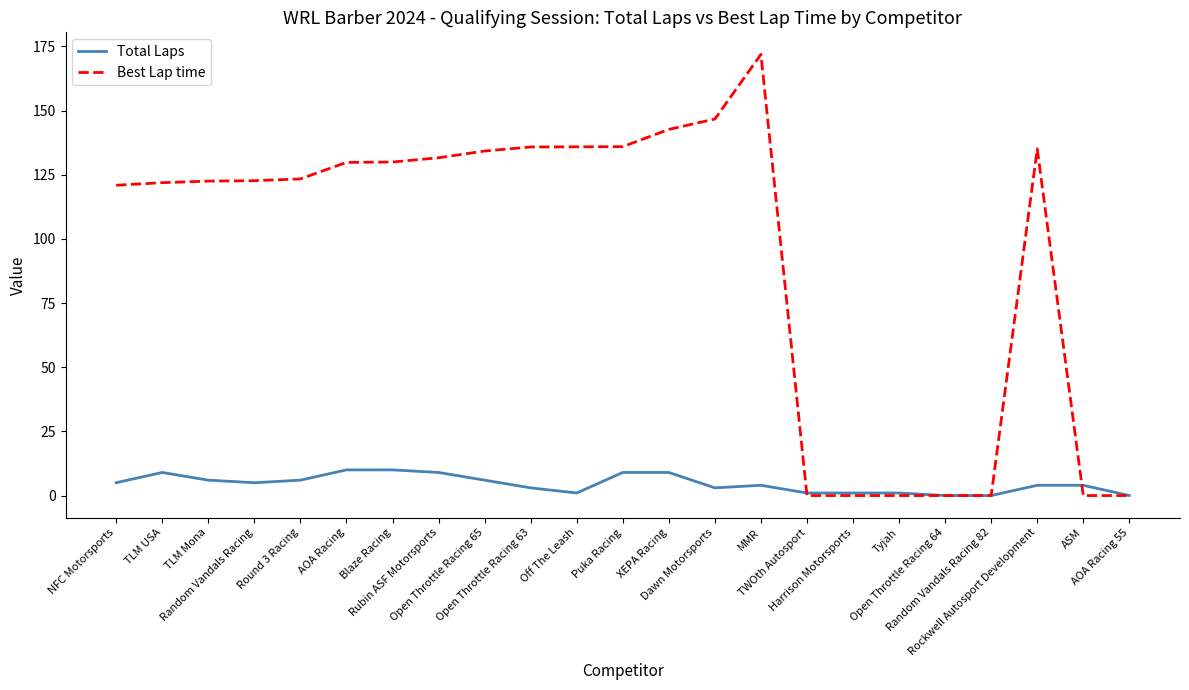

What is the difference between the maximum and second lowest values in the Best Lap time series?

171.9